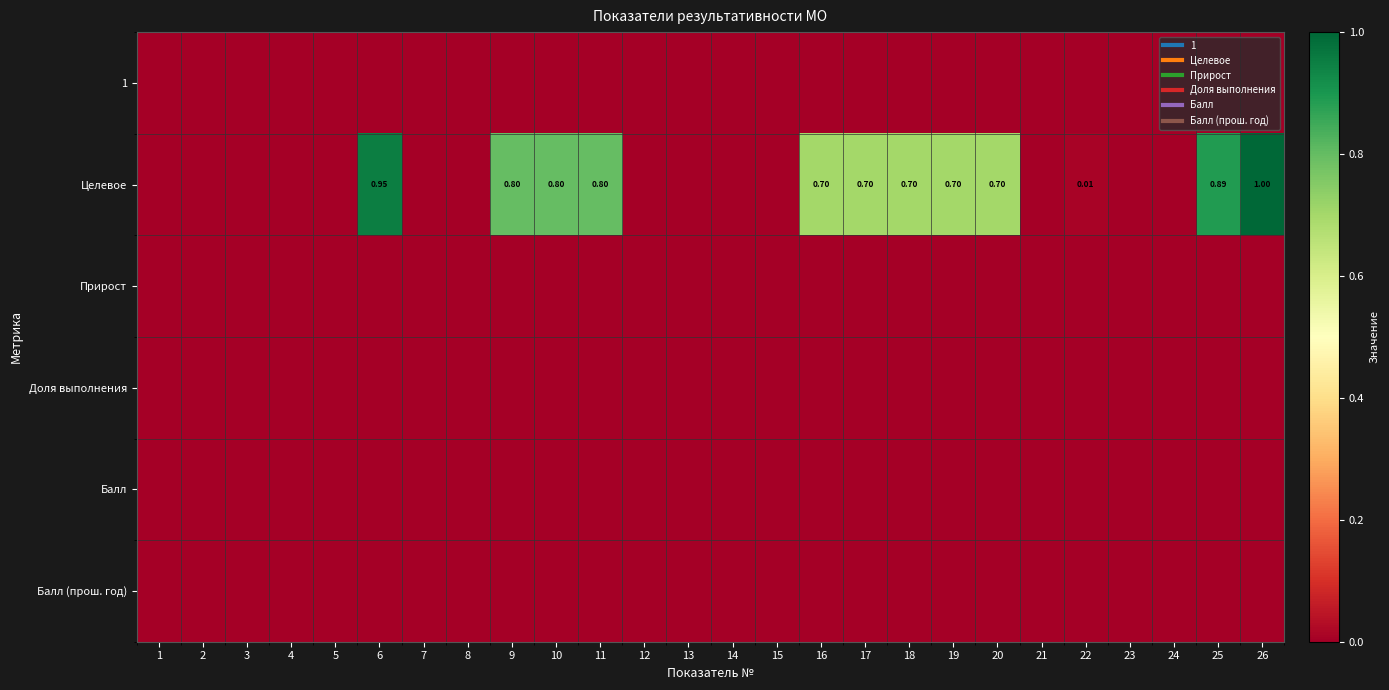

At how many categories does at least one series exceed 0?

12